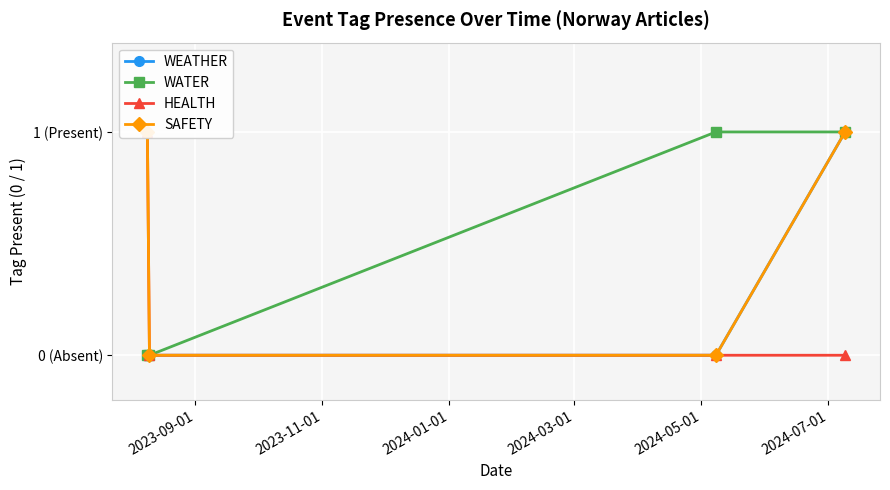

At how many categories does at least one series exceed 0?

3